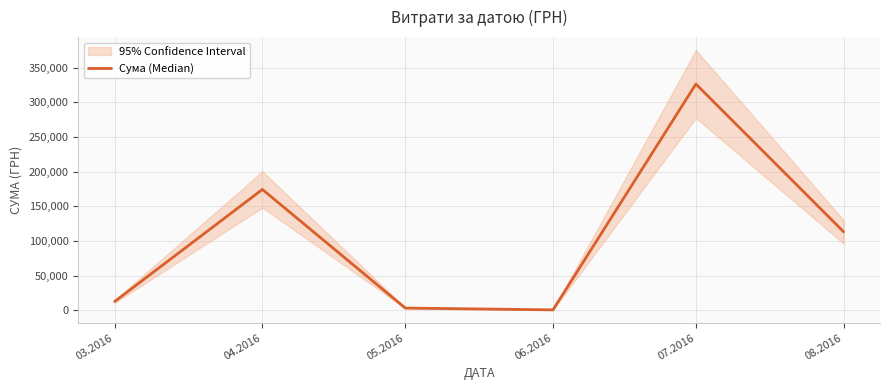

Which label corresponds to the largest value in the chart?

07.2016